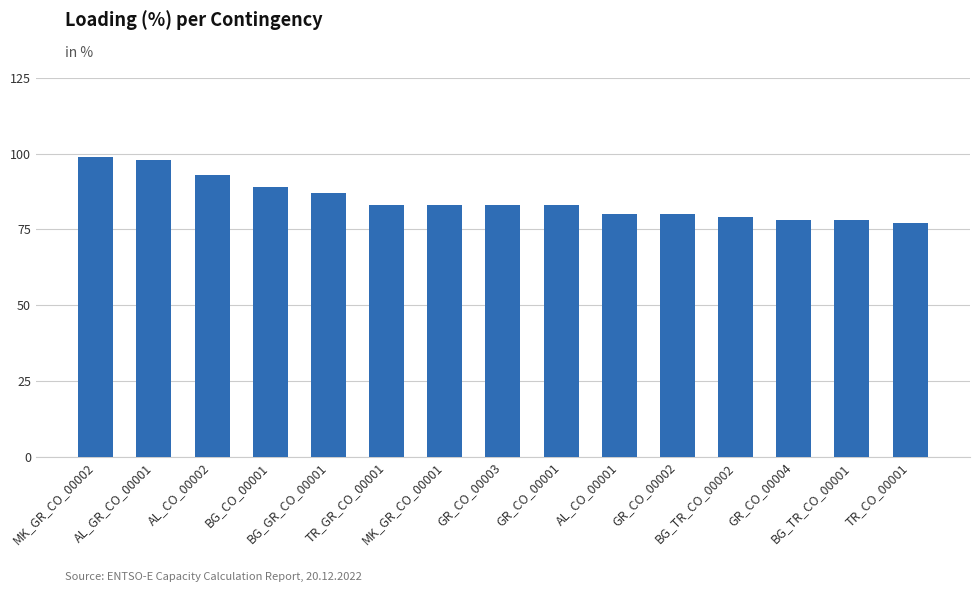

Reading left to right, transcribe all the data shown in this chart.

99	98	93	89	87	83	83	83	83	80	80	79	78	78	77